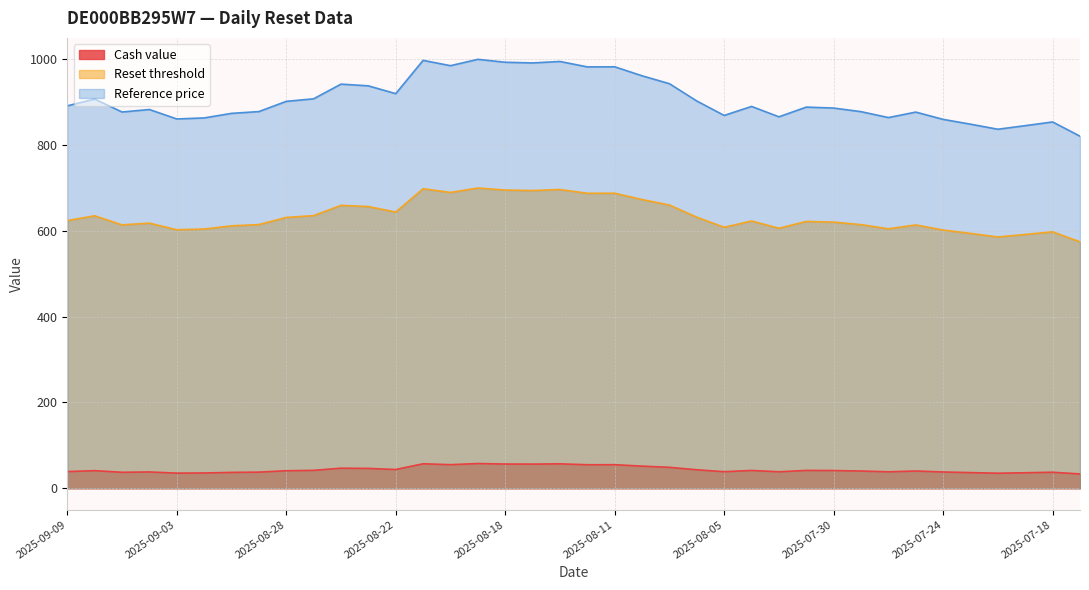

List the labels in order of Cash value value, largest first.

2025-08-19, 2025-08-21, 2025-08-13, 2025-08-18, 2025-08-14, 2025-08-20, 2025-08-11, 2025-08-12, 2025-08-08, 2025-08-07, 2025-08-26, 2025-08-25, 2025-08-22, 2025-08-06, 2025-08-27, 2025-07-31, 2025-08-04, 2025-07-30, 2025-09-08, 2025-08-28, 2025-07-25, 2025-07-29, 2025-09-09, 2025-08-05, 2025-08-01, 2025-07-28, 2025-09-04, 2025-07-24, 2025-08-29, 2025-07-18, 2025-09-05, 2025-09-01, 2025-07-23, 2025-07-21, 2025-09-02, 2025-09-03, 2025-07-22, 2025-07-17